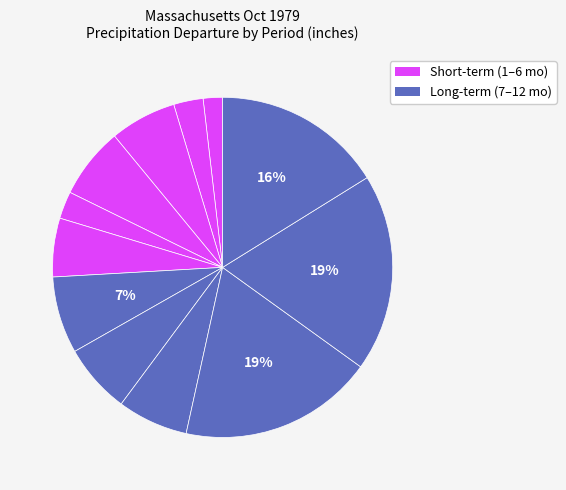

Count the number of slices in the pie.

12